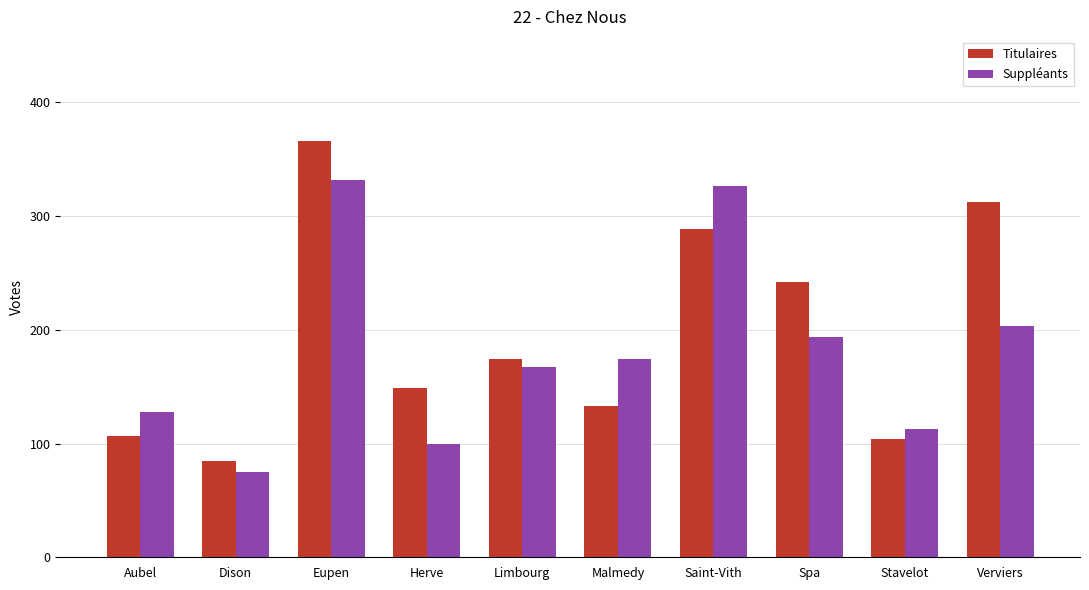

At which label is Suppléants closest to 203?

Verviers